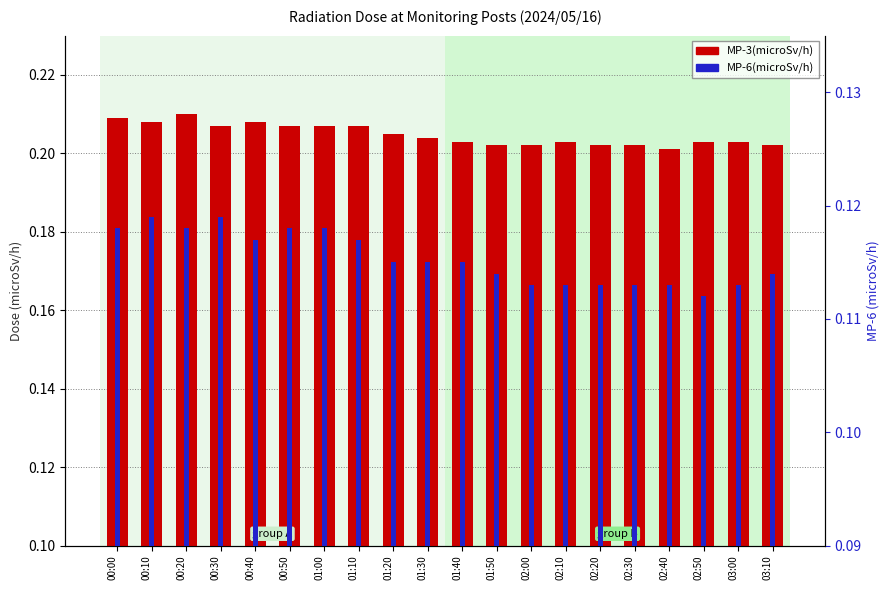

How many bars are there in total?

40